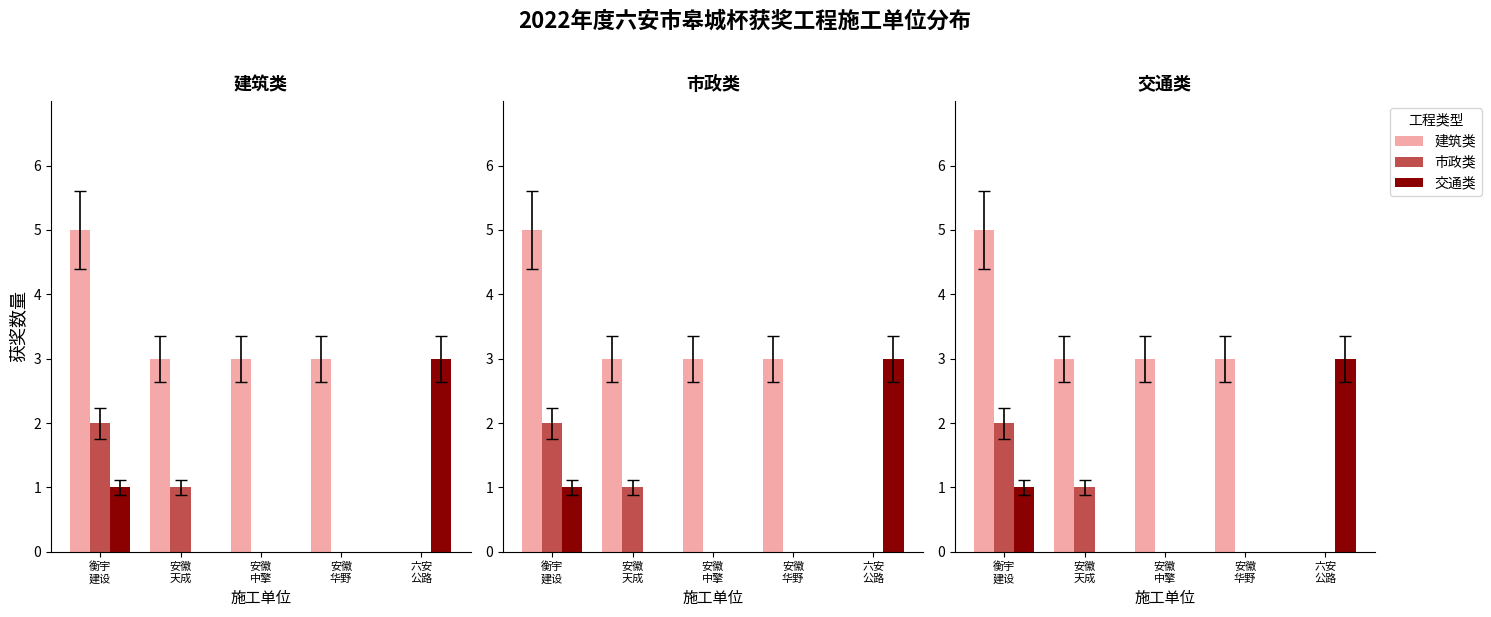

What is the difference between the highest and lowest values at 安徽
天成?

3